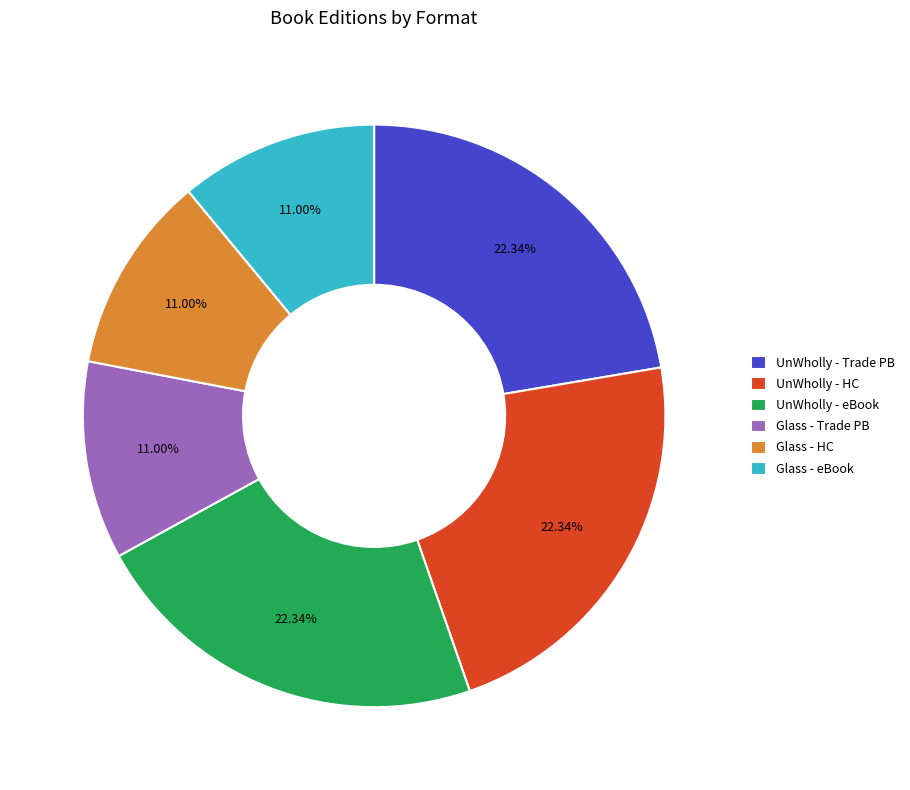

Approximately how many times larger is the value at UnWholly - HC compared to UnWholly - Trade PB?

1.0